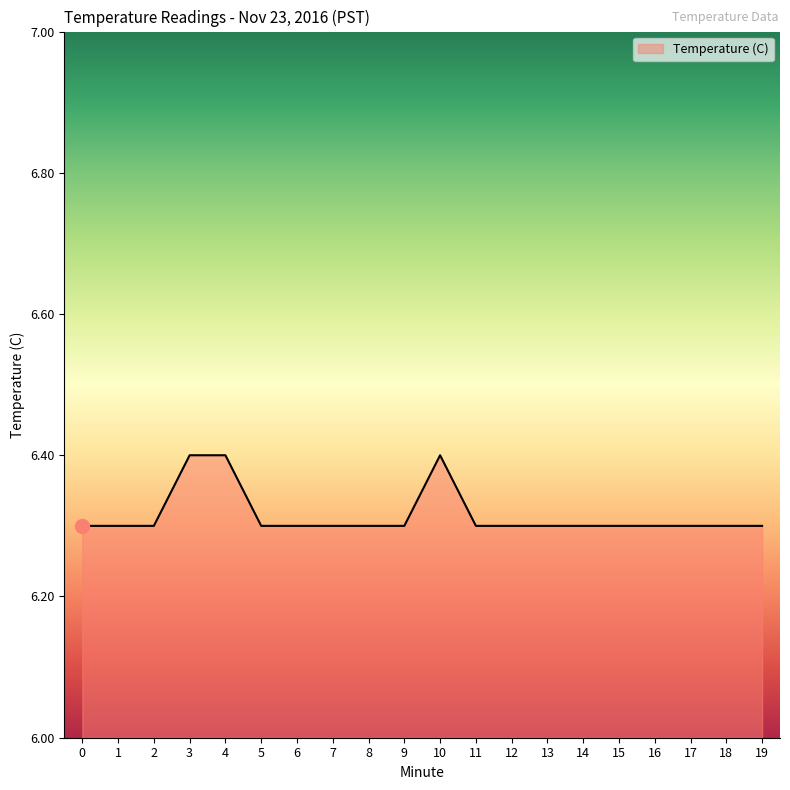

Between 2 and 3, which is larger?

3